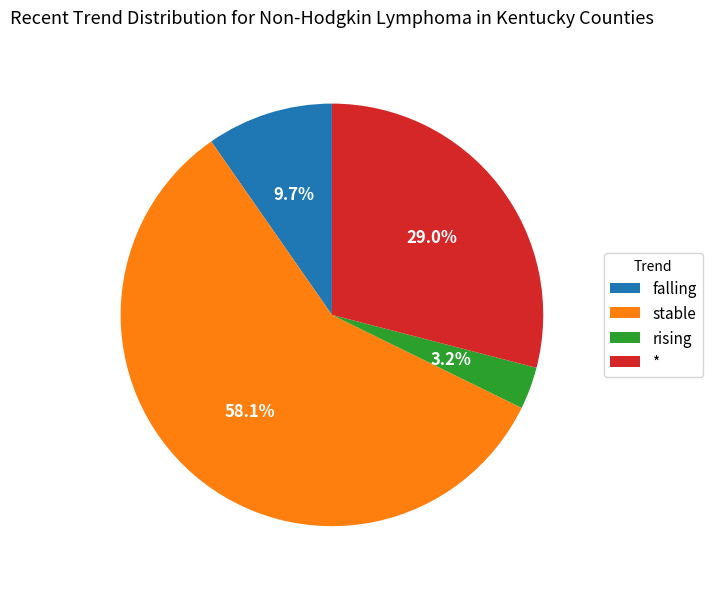

Which slice is the largest?

stable